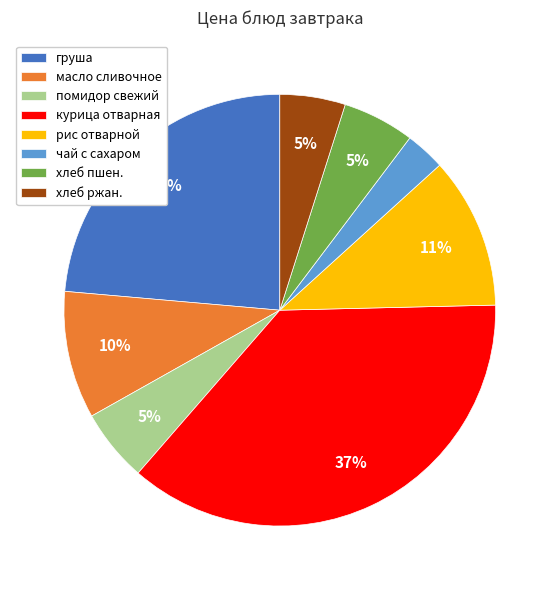

Combined, do рис отварной and чай с сахаром account for over 50%?

No